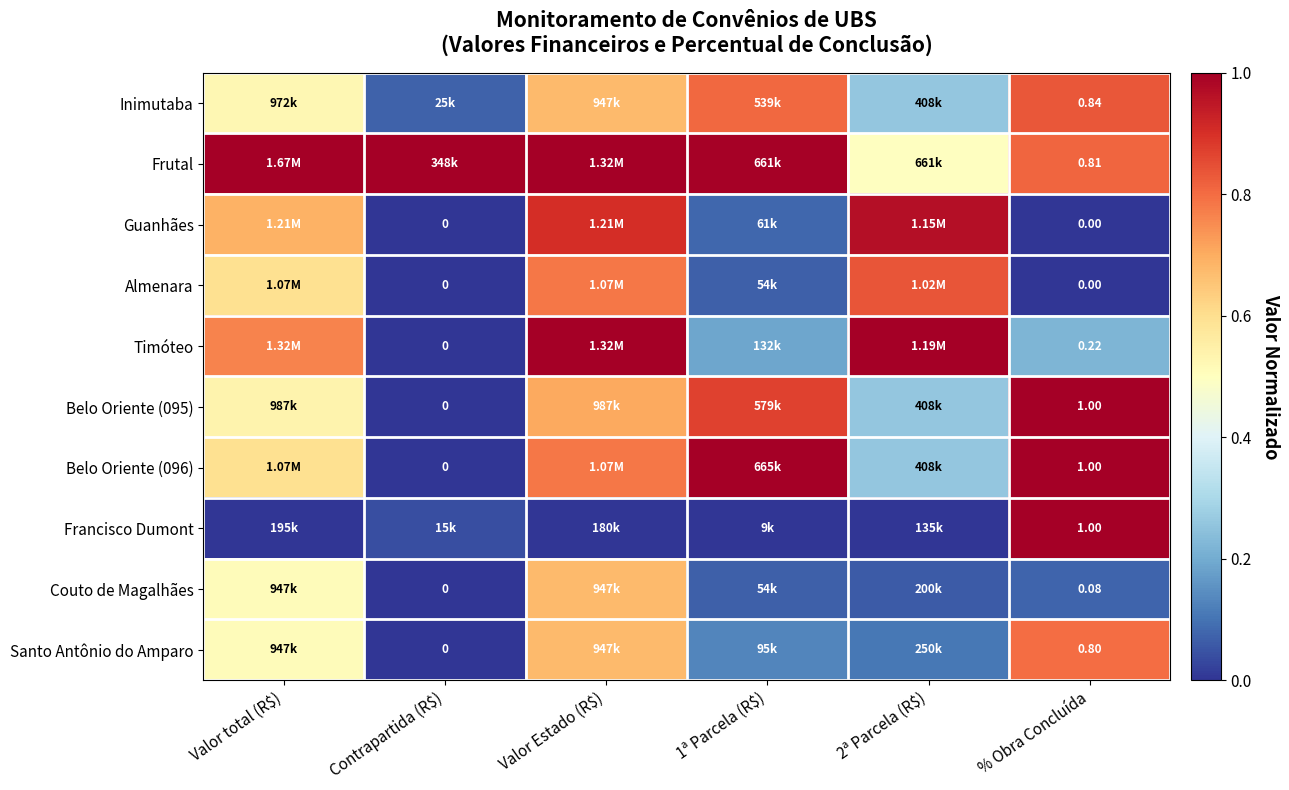

What is the total value across all series at Valor total (R$)?

5.7